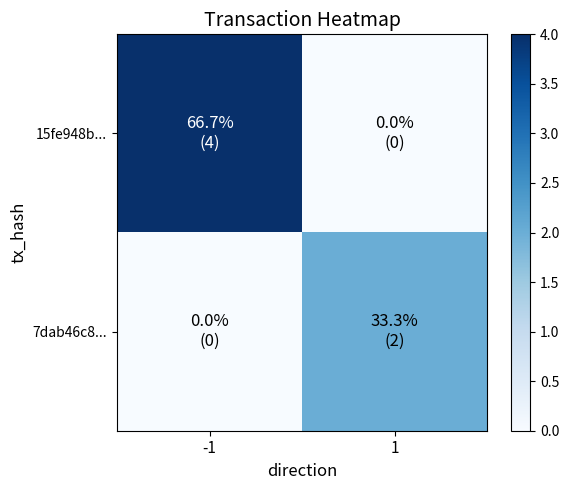

List the series in order of their peak value, lowest first.

7dab46c8..., 15fe948b...